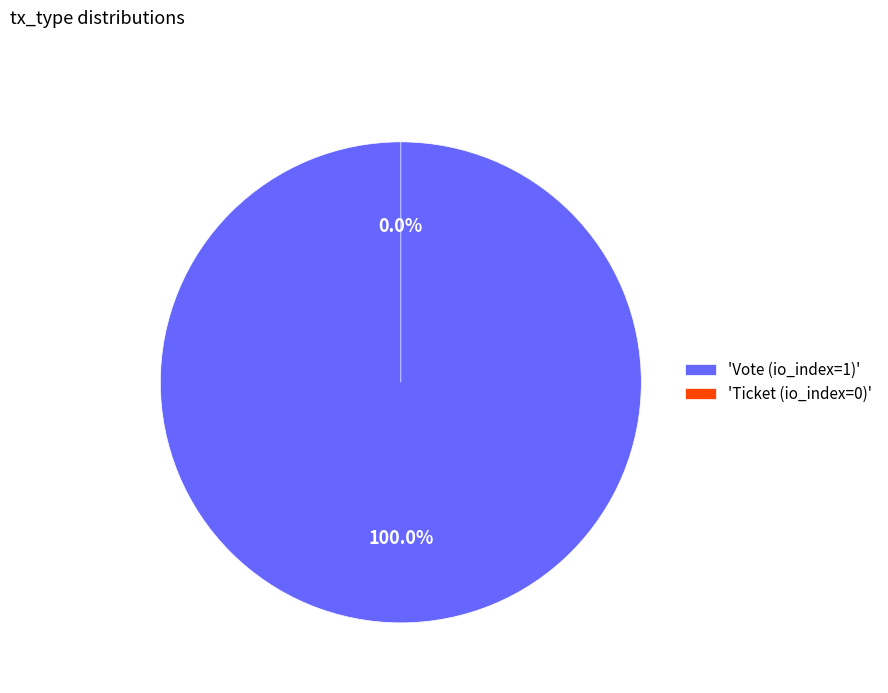

How many segments does this pie chart have?

2